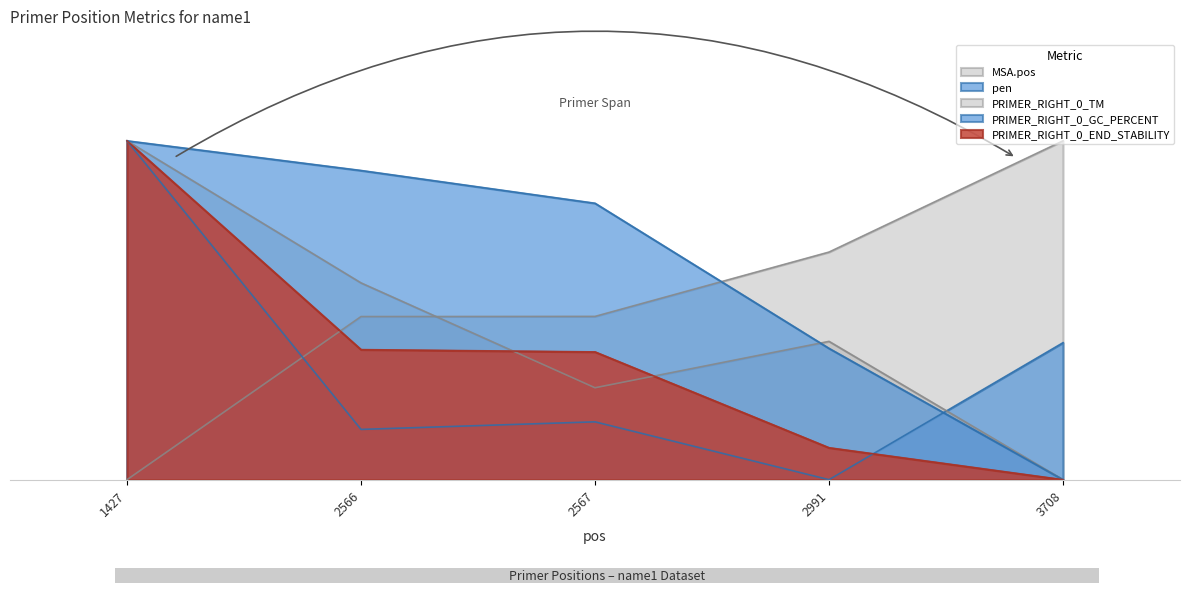

How many series are shown in this chart?

5